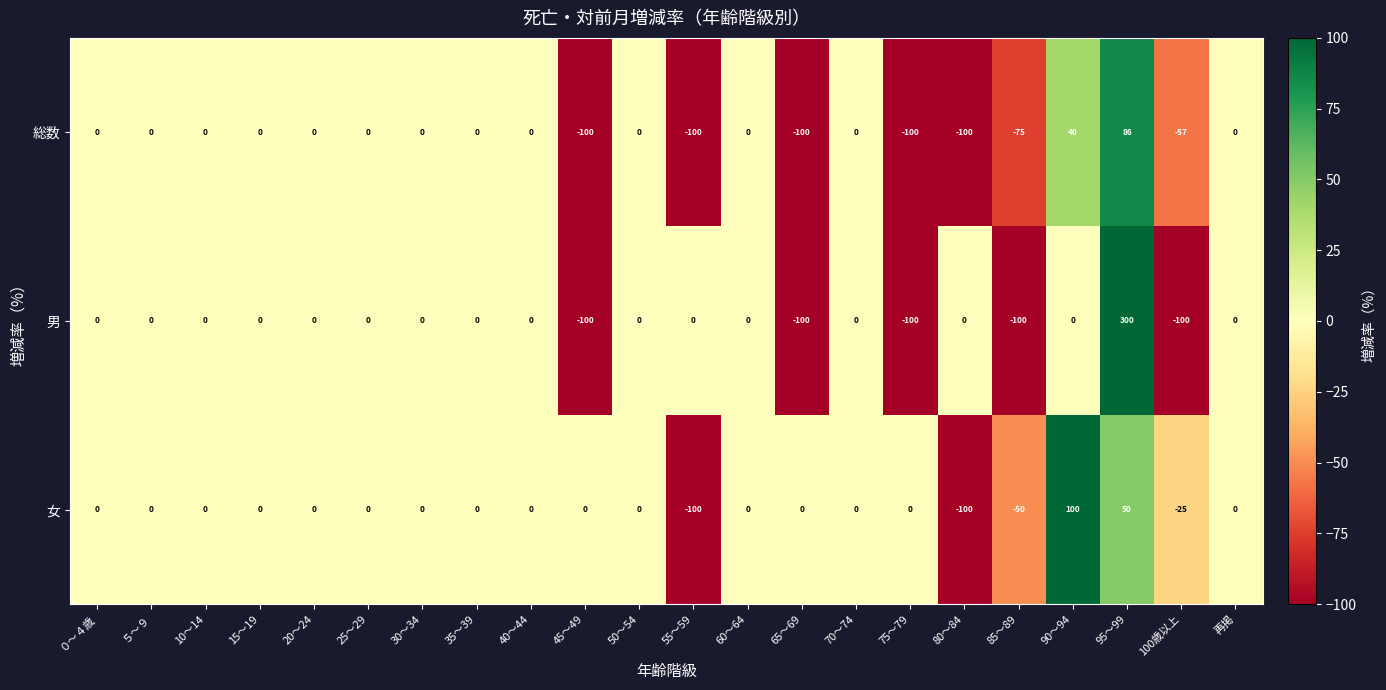

Which category has the highest value across all series?

95～99